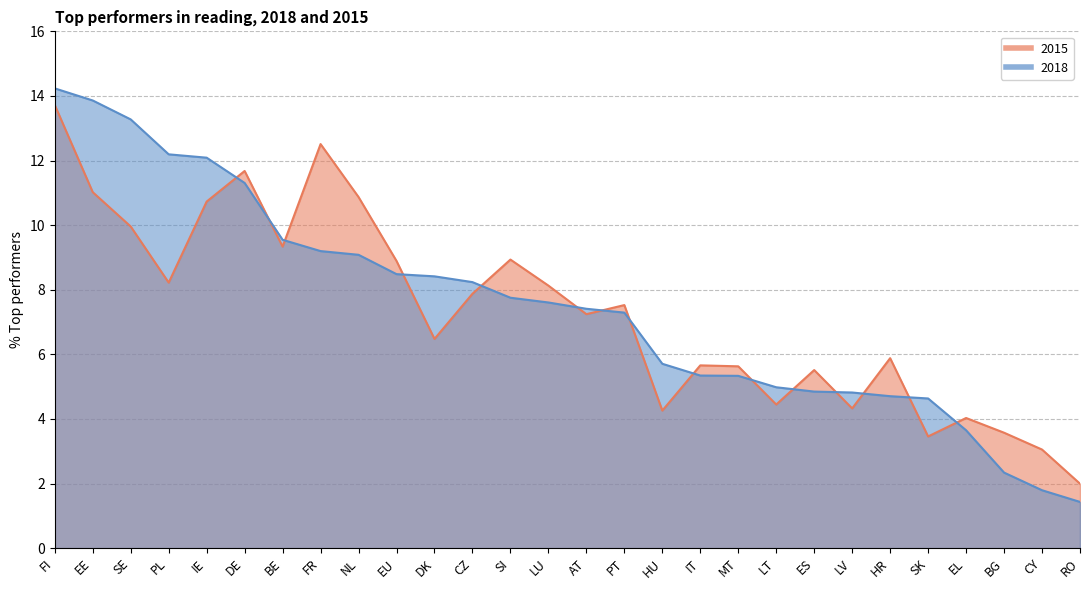

After their last crossing, which series has the higher values: 2018 or 2015?

2015